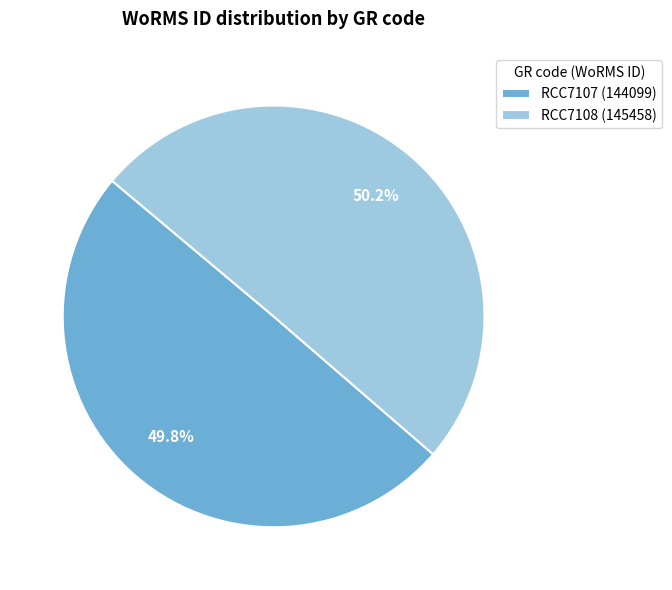

Approximately how many times larger is the value at RCC7108 (145458) compared to RCC7107 (144099)?

1.0